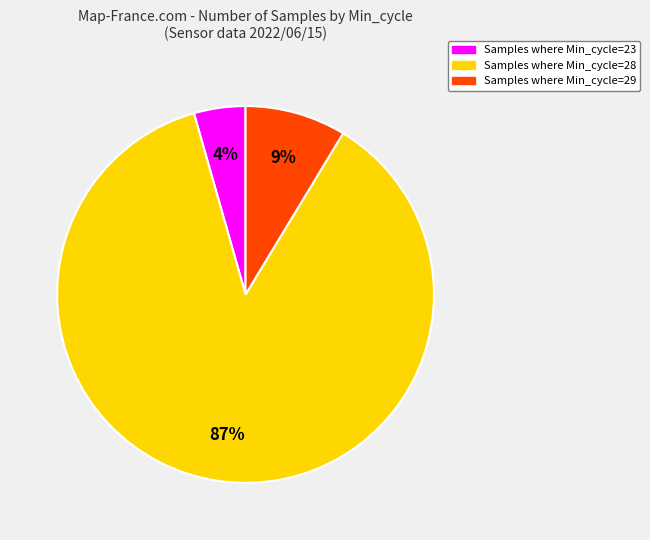

Do Samples where Min_cycle=28 and Samples where Min_cycle=29 together represent more than half of the pie?

Yes